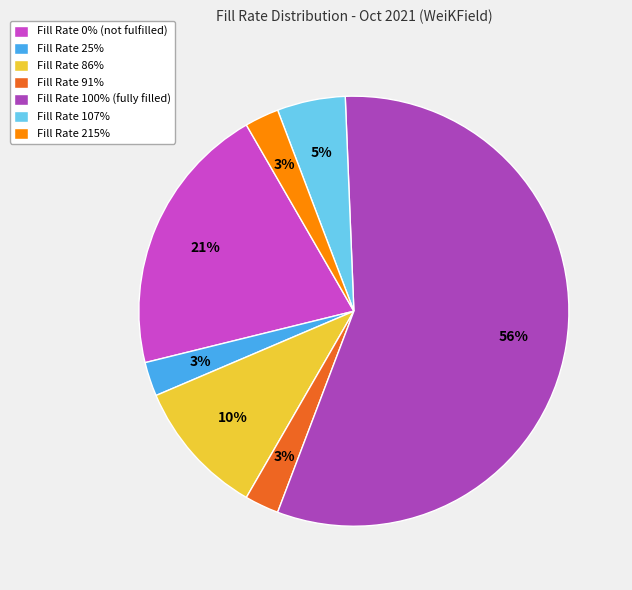

Is it true that Fill Rate 100% is 56% of the pie?

True